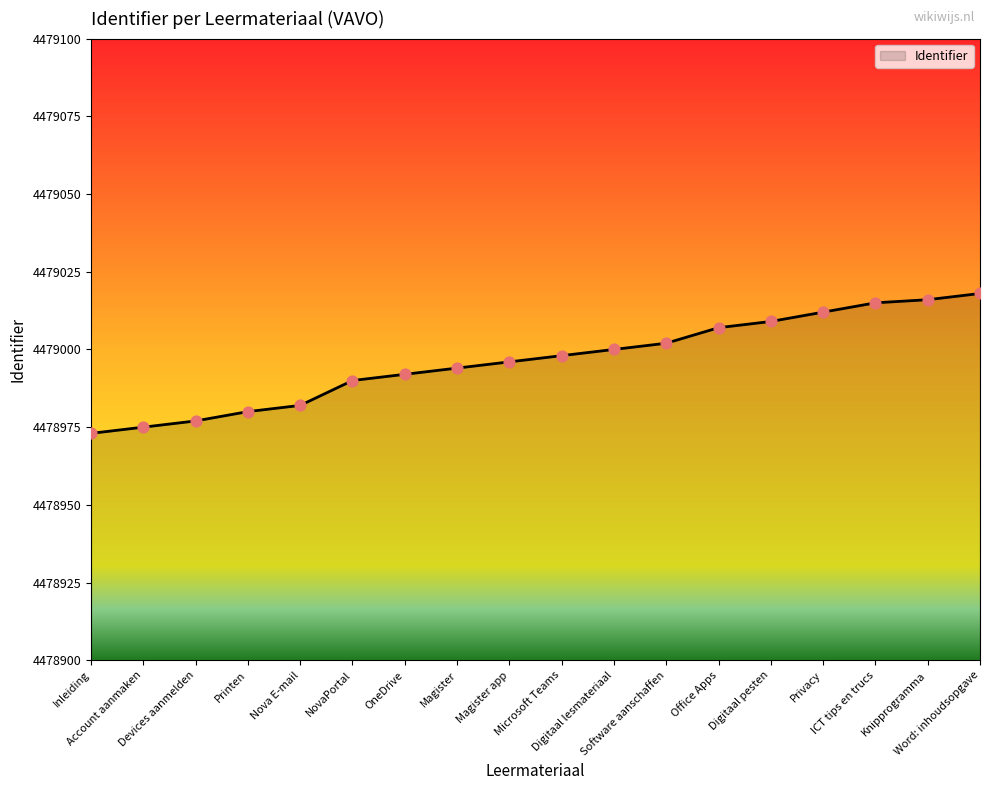

Between Knipprogramma and Magister, which is larger?

Knipprogramma